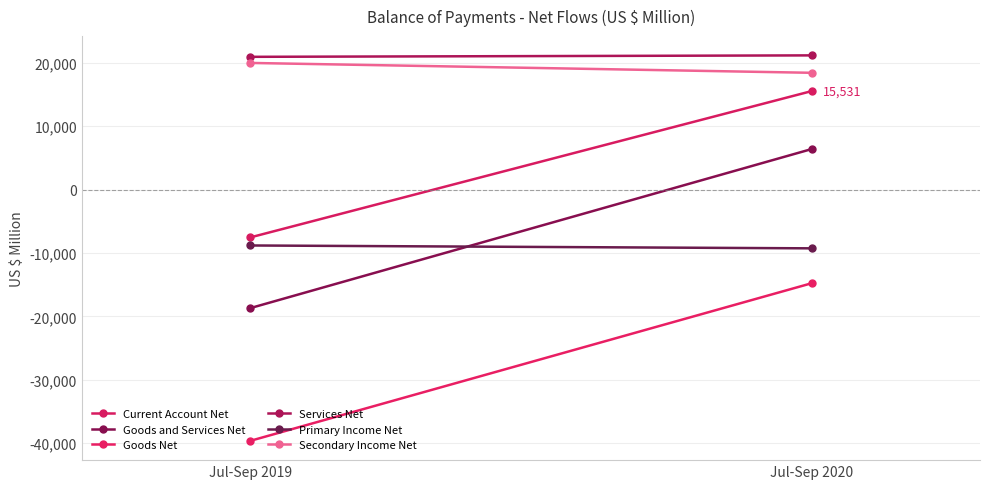

What is the maximum value shown in the chart?

21169